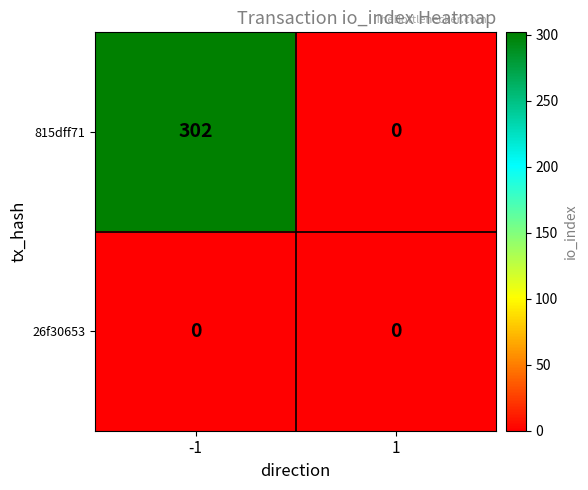

How many data points does each series have?

2